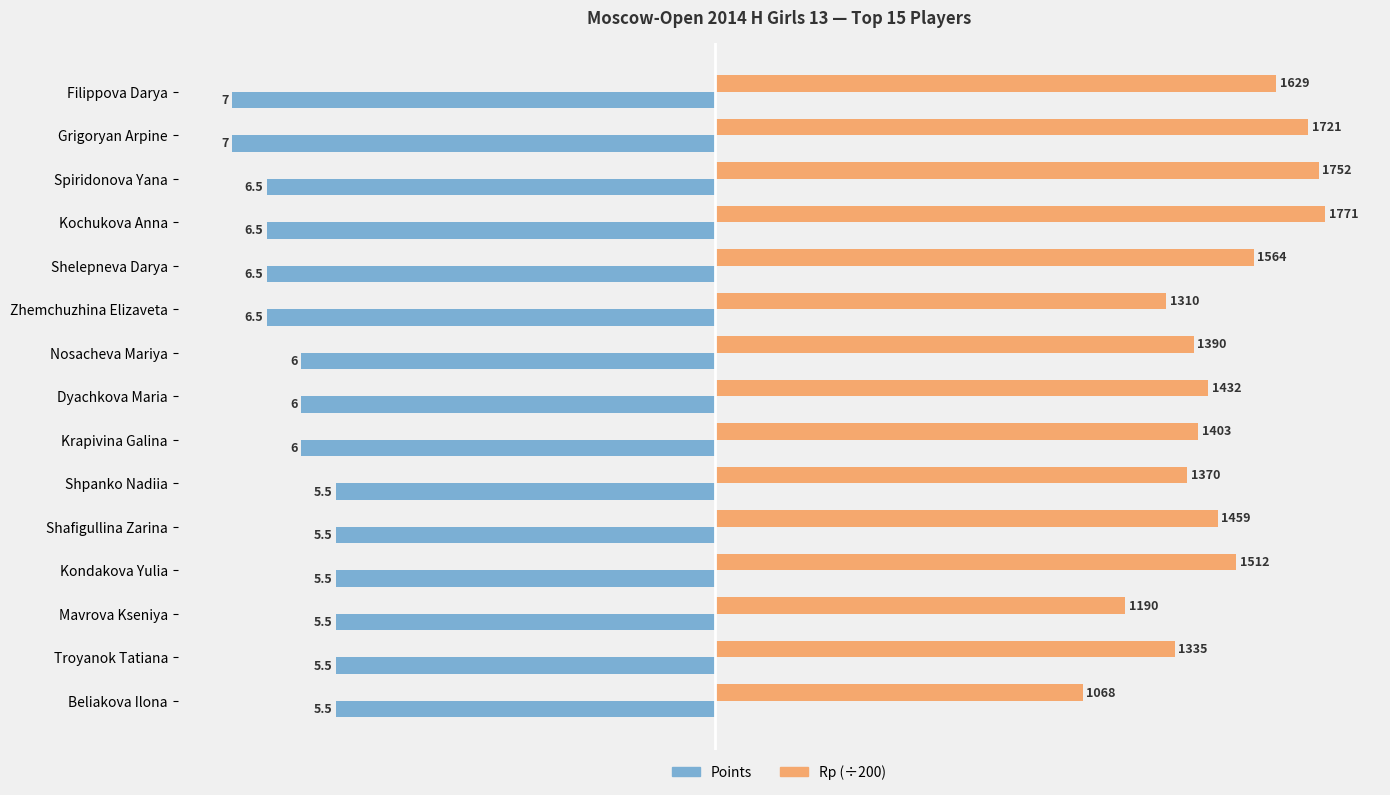

What are all the series names shown in the legend?

Points, Rp (÷200)